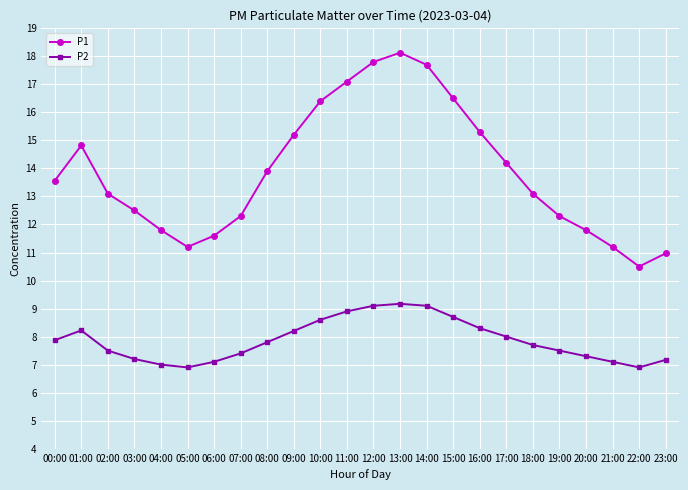

Reading right to left, transcribe all the data shown in this chart.

P1: 11.0	10.5	11.2	11.8	12.3	13.1	14.2	15.3	16.5	17.7	18.1	17.8	17.1	16.4	15.2	13.9	12.3	11.6	11.2	11.8	12.5	13.1	14.8	13.6
P2: 7.2	6.9	7.1	7.3	7.5	7.7	8.0	8.3	8.7	9.1	9.2	9.1	8.9	8.6	8.2	7.8	7.4	7.1	6.9	7.0	7.2	7.5	8.2	7.9